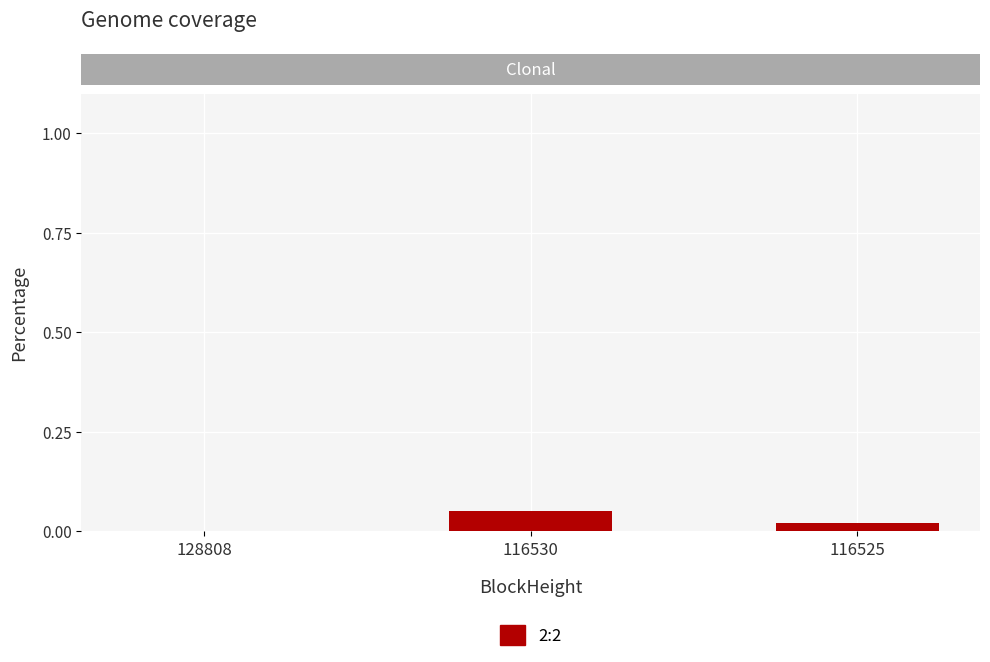

Is it true that the value at 128808 is 0.0?

True